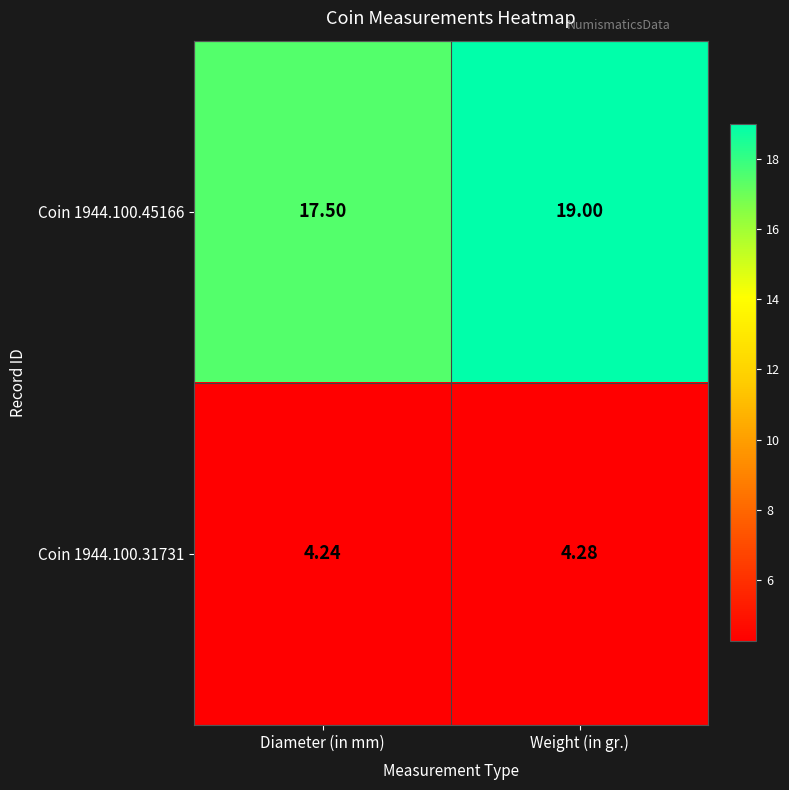

At which category does the chart reach its peak across all series?

Weight (in gr.)